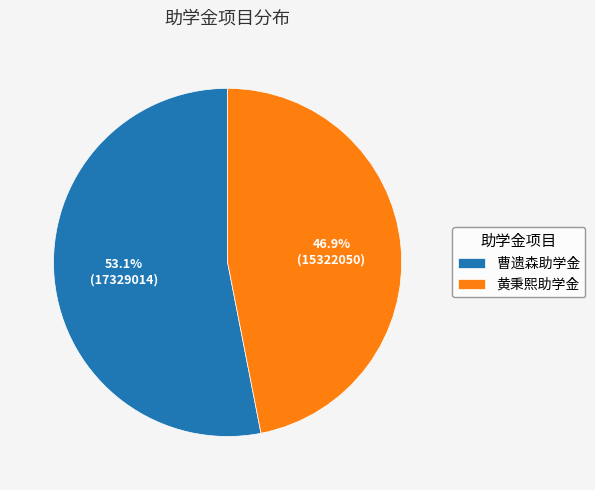

Rank the categories by value from lowest to highest.

黄秉熙助学金, 曹遗森助学金